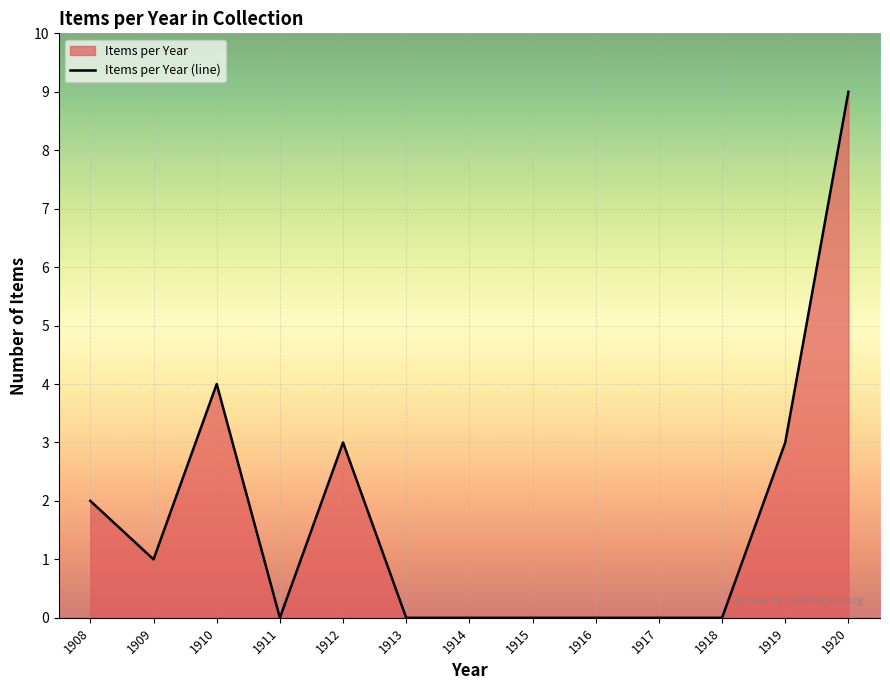

True or false: there are more than 2 points higher than both neighbors.

False